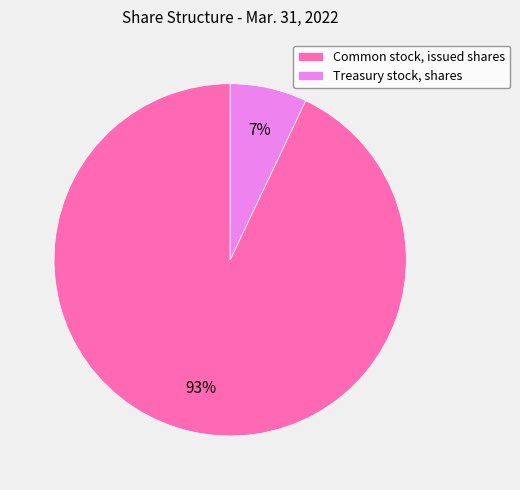

Count the number of slices in the pie.

2